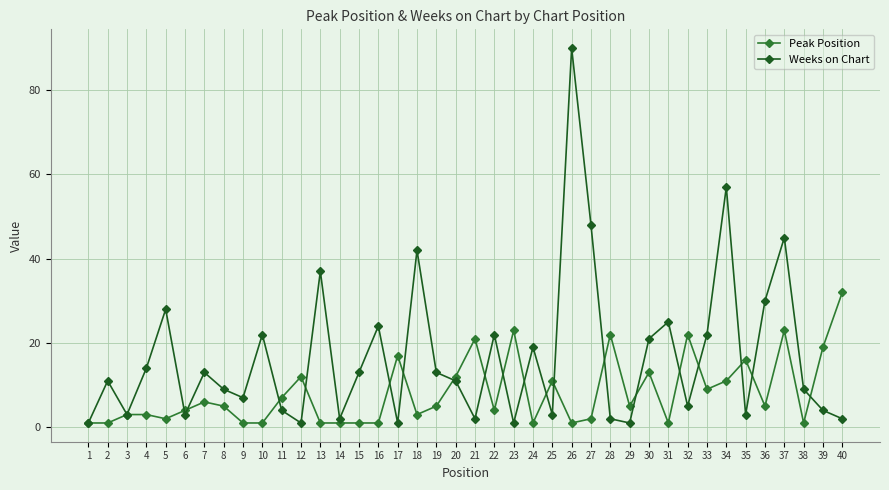

Reading right to left, list all the values displayed in this chart.

Peak Position: 40=32	39=19	38=1	37=23	36=5	35=16	34=11	33=9	32=22	31=1	30=13	29=5	28=22	27=2	26=1	25=11	24=1	23=23	22=4	21=21	20=12	19=5	18=3	17=17	16=1	15=1	14=1	13=1	12=12	11=7	10=1	9=1	8=5	7=6	6=4	5=2	4=3	3=3	2=1	1=1
Weeks on Chart: 40=2	39=4	38=9	37=45	36=30	35=3	34=57	33=22	32=5	31=25	30=21	29=1	28=2	27=48	26=90	25=3	24=19	23=1	22=22	21=2	20=11	19=13	18=42	17=1	16=24	15=13	14=2	13=37	12=1	11=4	10=22	9=7	8=9	7=13	6=3	5=28	4=14	3=3	2=11	1=1